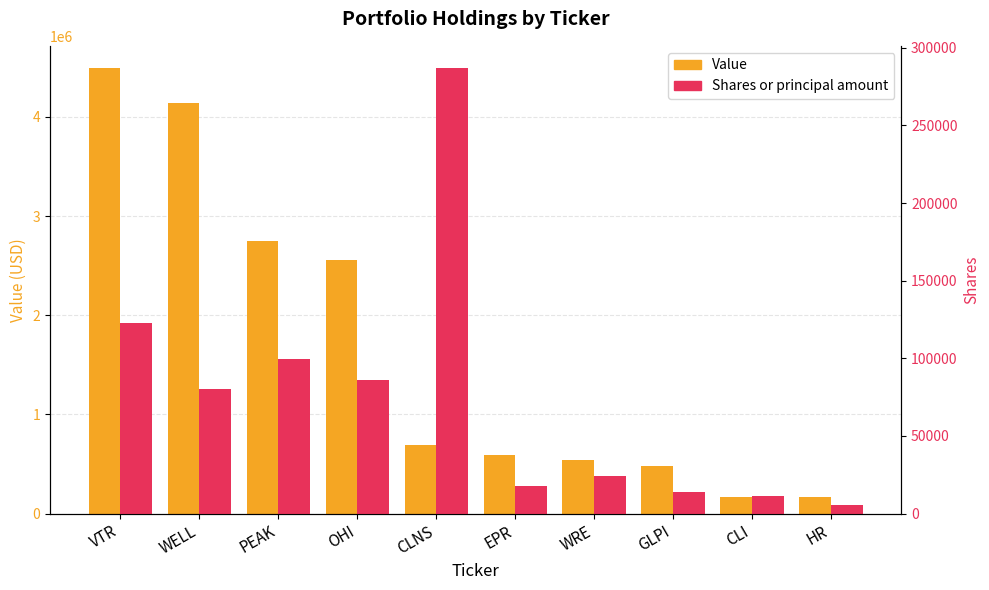

The Shares or principal amount series shows 1492 at HR. True or false?

False